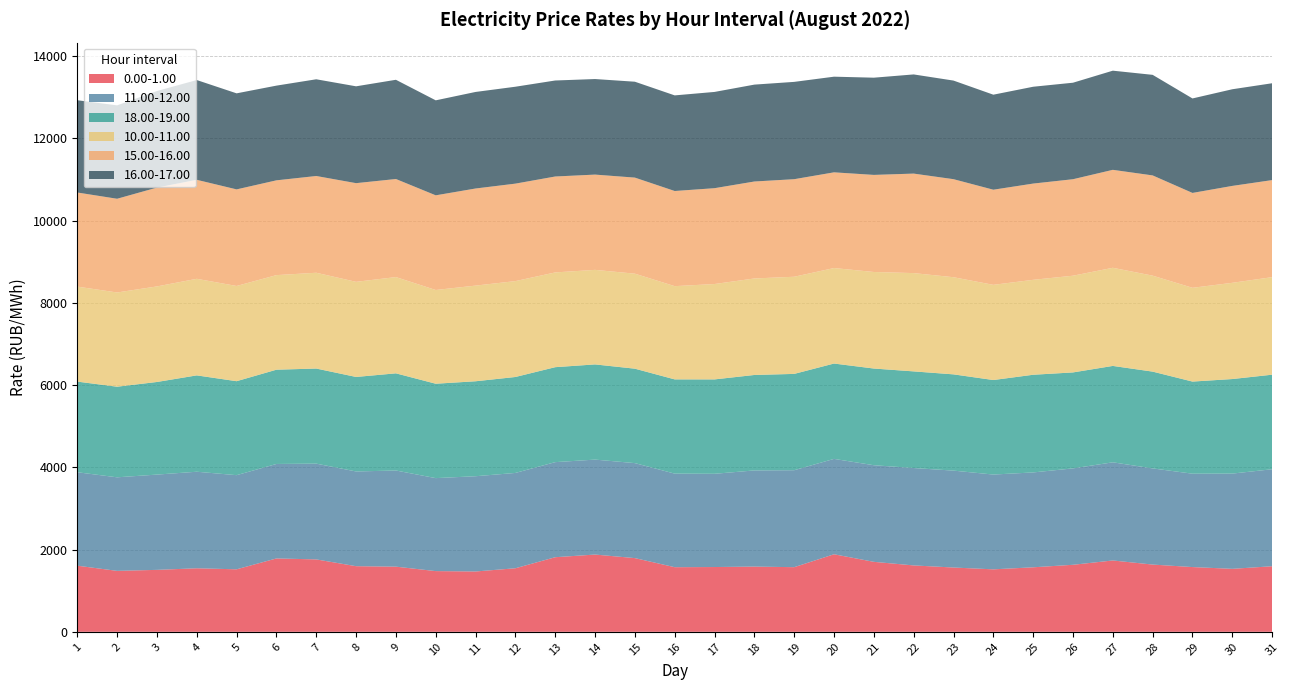

Reading left to right, what are all the values shown in this chart?

0.00-1.00: 1=1608.0	2=1482.1	3=1506.3	4=1545.0	5=1519.9	6=1784.2	7=1760.7	8=1595.8	9=1584.2	10=1476.4	11=1467.0	12=1545.3	13=1814.0	14=1878.6	15=1792.4	16=1571.3	17=1575.2	18=1586.1	19=1571.7	20=1885.6	21=1701.6	22=1614.3	23=1563.3	24=1519.2	25=1568.6	26=1629.8	27=1734.8	28=1635.0	29=1574.5	30=1531.3	31=1594.6
11.00-12.00: 1=2272.2	2=2274.7	3=2316.6	4=2347.4	5=2289.1	6=2297.0	7=2328.6	8=2303.1	9=2338.1	10=2260.8	11=2316.3	12=2317.8	13=2311.7	14=2308.8	15=2309.7	16=2275.0	17=2267.3	18=2337.9	19=2357.6	20=2319.3	21=2349.1	22=2368.1	23=2356.3	24=2304.9	25=2306.8	26=2344.1	27=2386.7	28=2338.4	29=2270.3	30=2315.9	31=2358.5
18.00-19.00: 1=2203.8	2=2203.2	3=2251.9	4=2342.9	5=2284.9	6=2292.3	7=2312.2	8=2298.2	9=2362.8	10=2295.2	11=2309.0	12=2333.1	13=2309.1	14=2314.7	15=2296.2	16=2291.6	17=2295.0	18=2321.4	19=2342.1	20=2318.5	21=2351.1	22=2350.0	23=2340.5	24=2298.3	25=2375.2	26=2333.5	27=2343.9	28=2353.4	29=2239.9	30=2299.1	31=2299.2
10.00-11.00: 1=2309.9	2=2291.5	3=2323.7	4=2348.4	5=2315.7	6=2299.8	7=2329.4	8=2313.1	9=2340.6	10=2279.5	11=2326.1	12=2331.6	13=2304.2	14=2299.1	15=2310.3	16=2267.2	17=2319.3	18=2346.6	19=2362.5	20=2322.2	21=2347.9	22=2390.2	23=2362.3	24=2314.9	25=2308.5	26=2351.6	27=2386.2	28=2333.7	29=2280.4	30=2340.1	31=2372.0
15.00-16.00: 1=2288.4	2=2278.6	3=2403.0	4=2407.1	5=2348.3	6=2304.7	7=2352.5	8=2399.2	9=2384.5	10=2301.6	11=2361.1	12=2369.9	13=2332.3	14=2316.3	15=2335.6	16=2313.4	17=2330.3	18=2357.5	19=2372.1	20=2327.0	21=2360.5	22=2419.3	23=2383.7	24=2313.0	25=2340.0	26=2346.1	27=2381.7	28=2437.2	29=2306.7	30=2356.2	31=2359.7
16.00-17.00: 1=2243.6	2=2271.5	3=2348.3	4=2425.9	5=2335.6	6=2302.9	7=2351.8	8=2354.8	9=2412.9	10=2309.9	11=2347.7	12=2356.5	13=2334.5	14=2323.7	15=2331.9	16=2325.2	17=2340.6	18=2356.1	19=2366.3	20=2326.0	21=2363.9	22=2411.5	23=2397.7	24=2310.6	25=2354.7	26=2346.7	27=2411.2	28=2445.5	29=2297.3	30=2350.2	31=2354.9